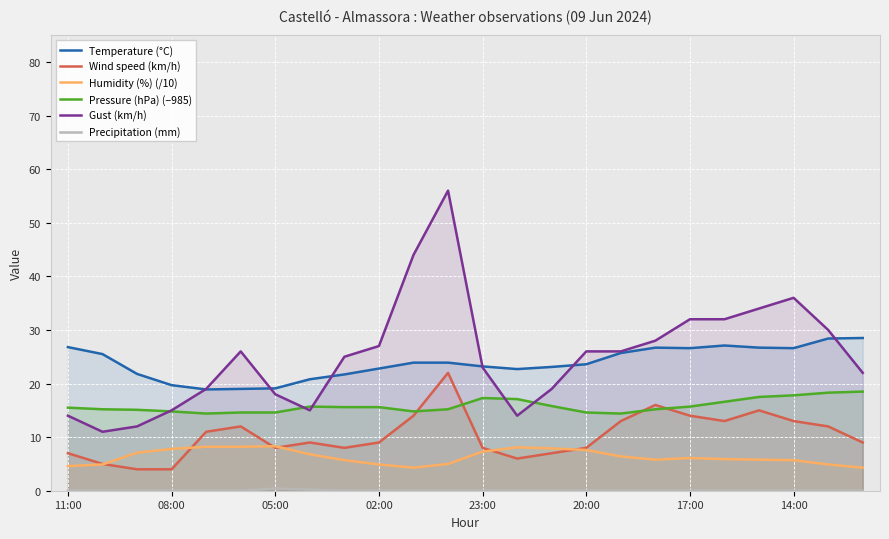

What is the greatest value displayed?

56.0